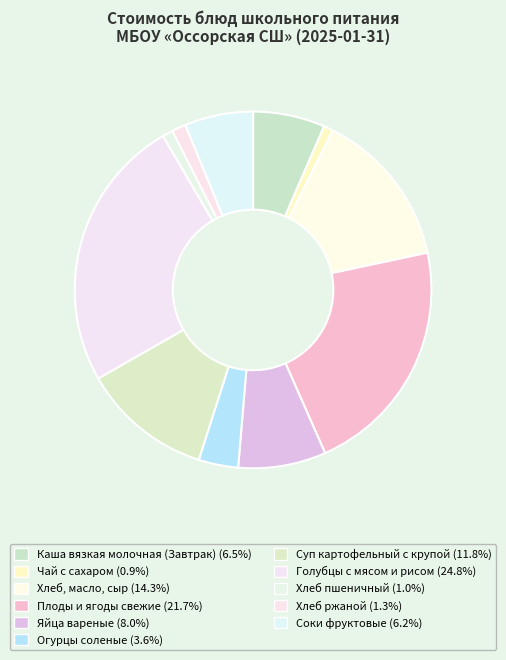

Count the number of slices in the pie.

11